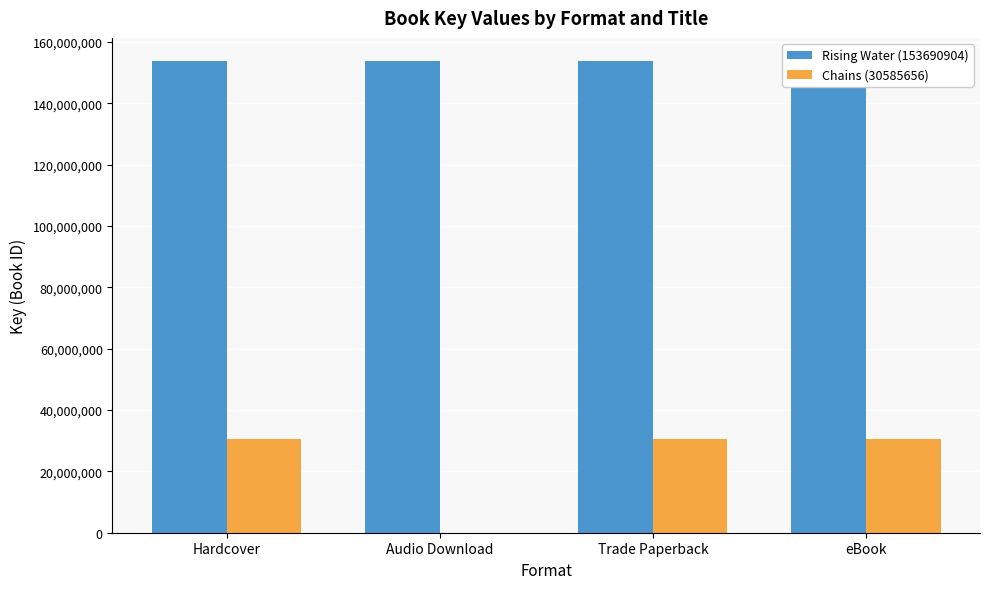

At which label does Rising Water (153690904) reach its minimum?

Hardcover